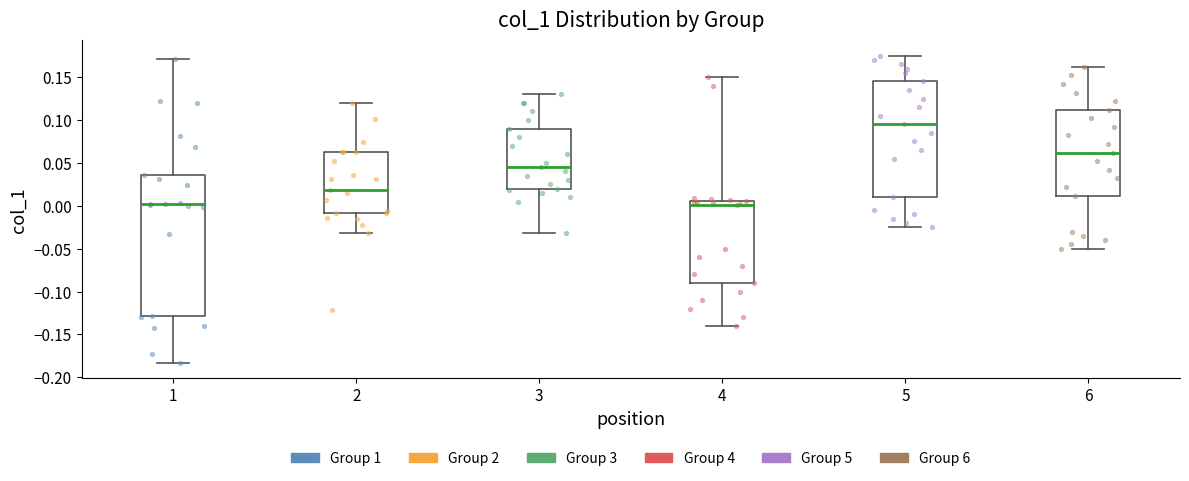

Where is the lower edge of the box at x = 4 on the y-axis? The values are not printed on the chart, so give them approximately, as read against the axis.

-0.090